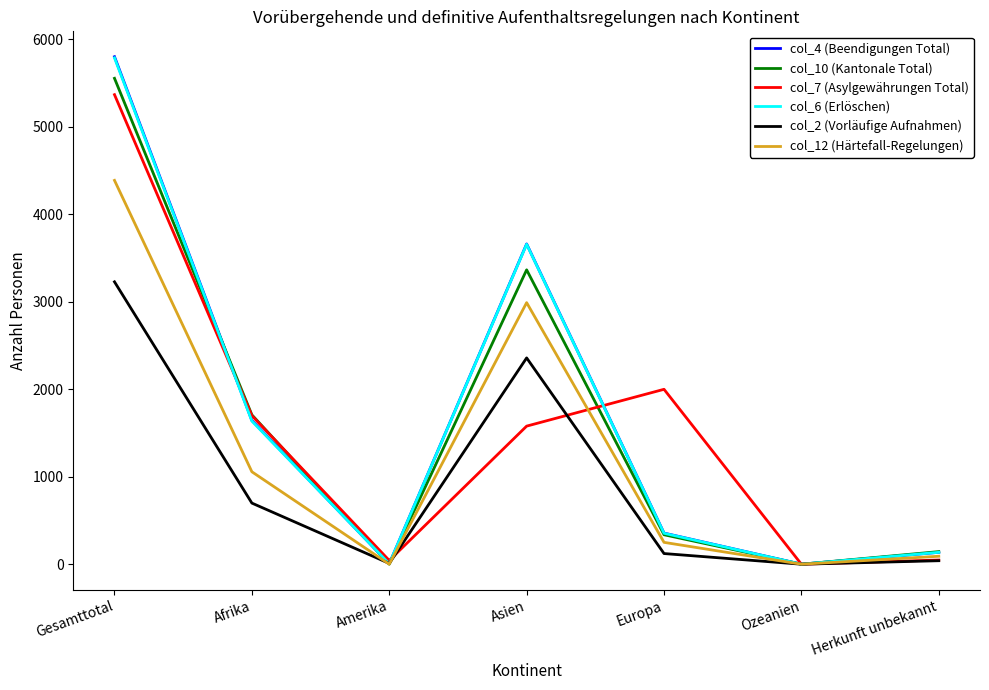

Which label corresponds to the largest value in the chart?

Gesamttotal